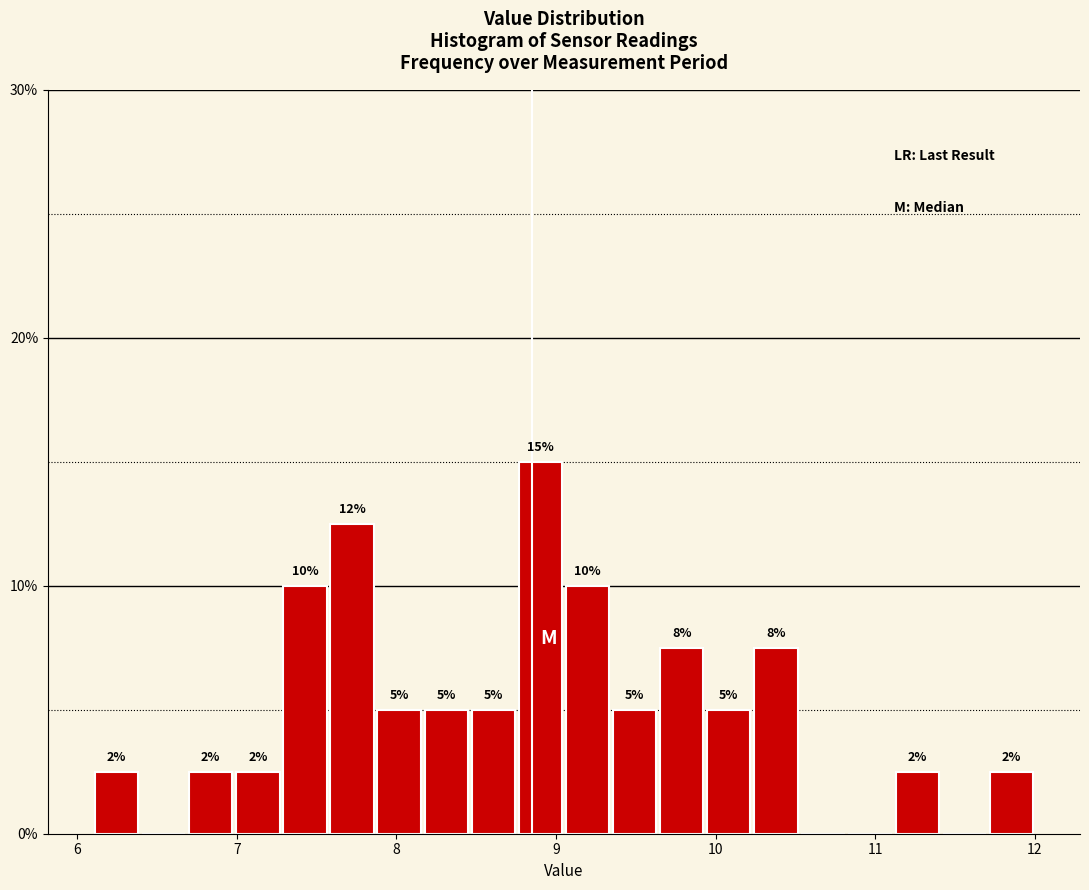

Read against the x-axis, roughly where is the centre of the tallest bar?

8.9